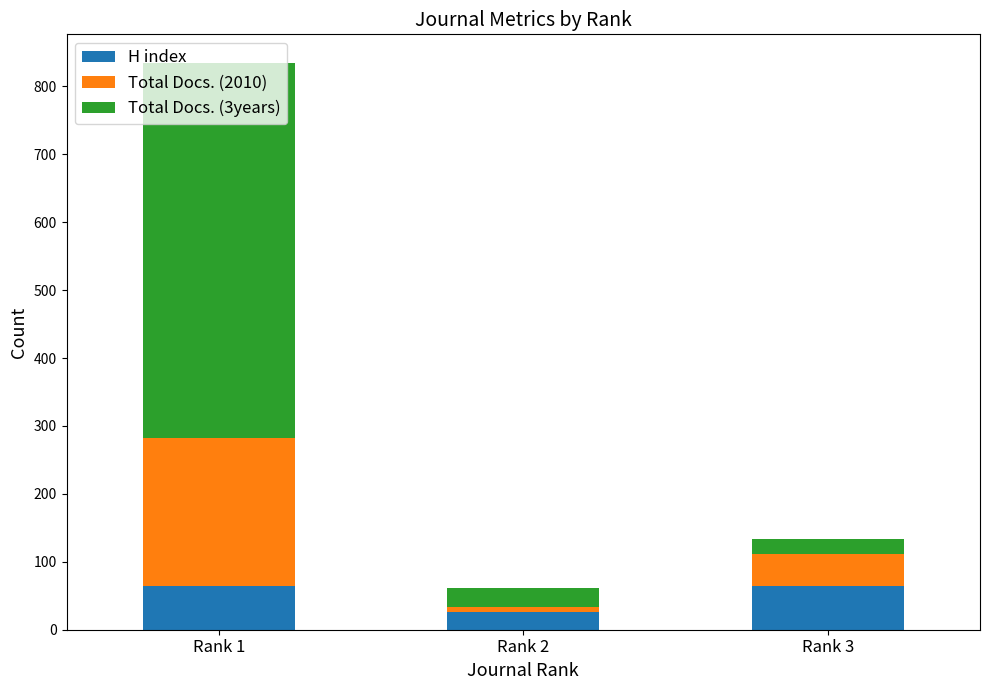

What is the minimum value for H index?

26